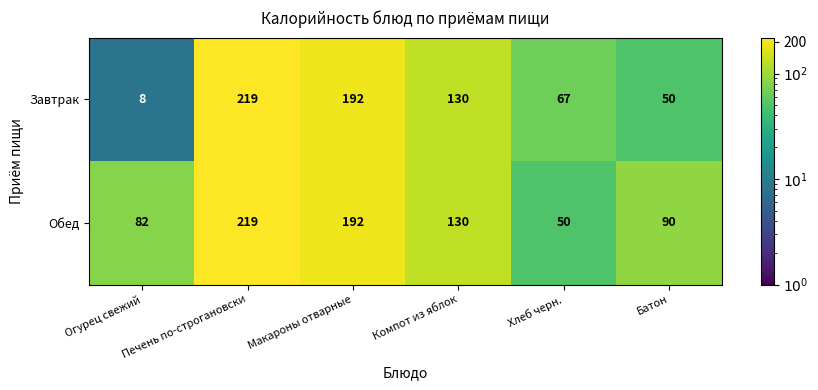

What is the lowest value of the Обед series?

50